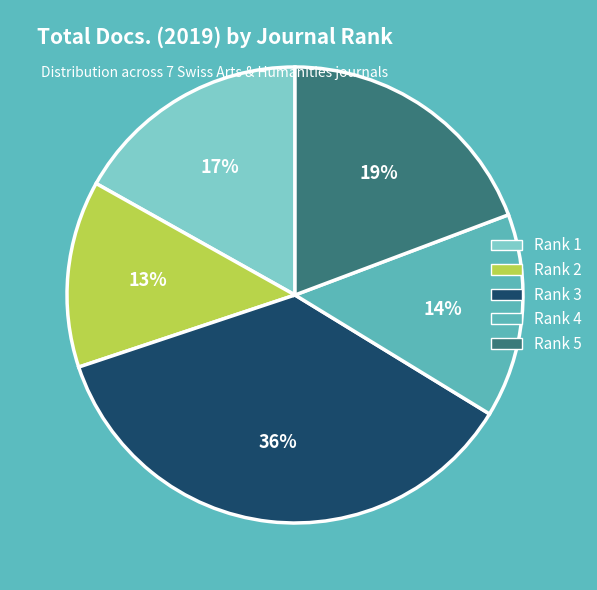

Is there any slice that represents more than half of the pie?

No